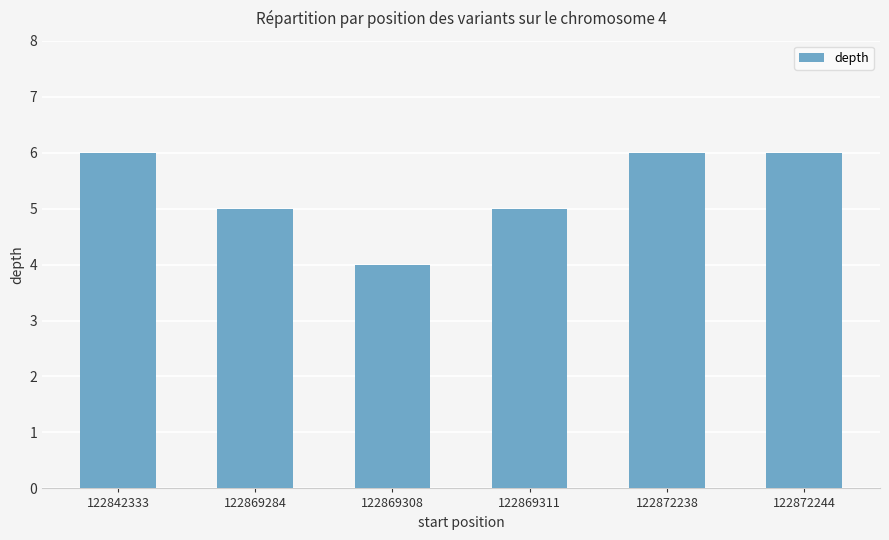

What is the greatest value displayed?

6